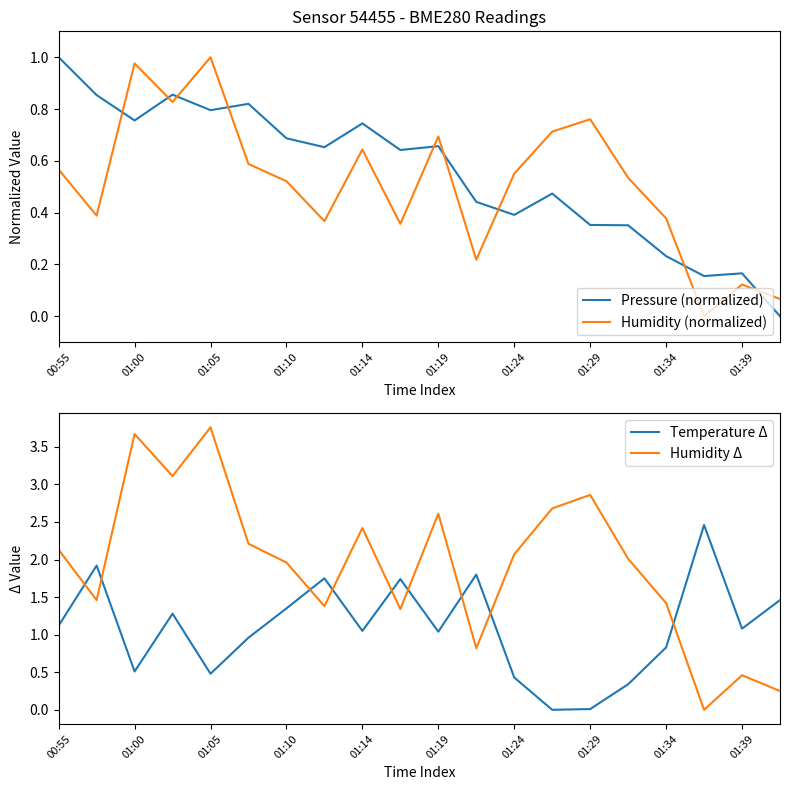

How many distinct data groups are displayed?

4